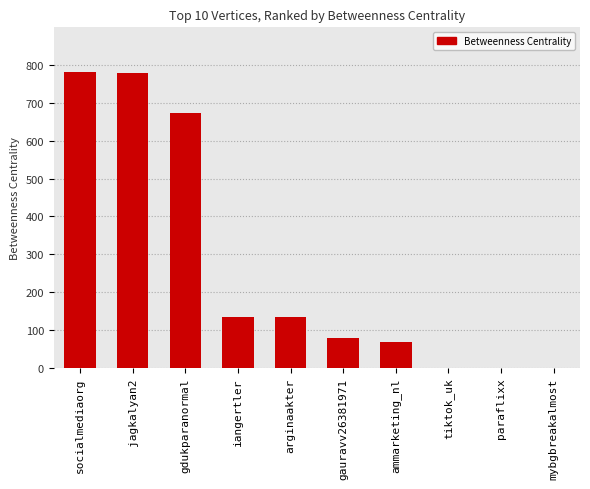

What value does the data have at socialmediaorg, to the nearest 100?

800